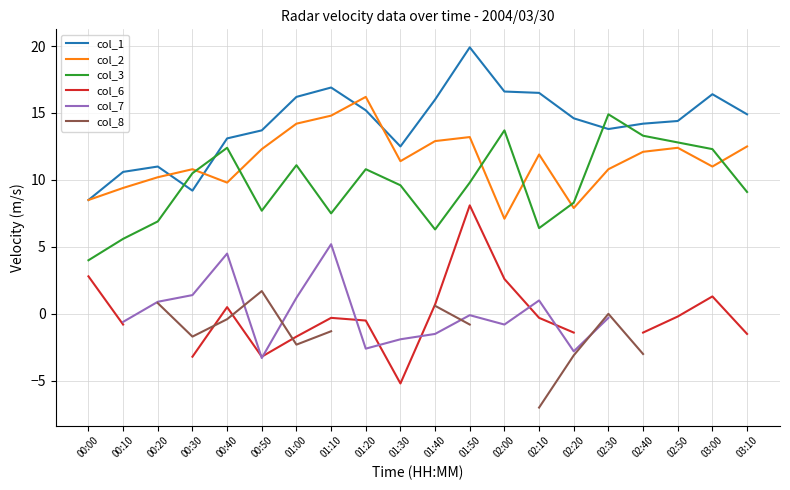

True or false: col_2 and col_7 cross at least once.

False